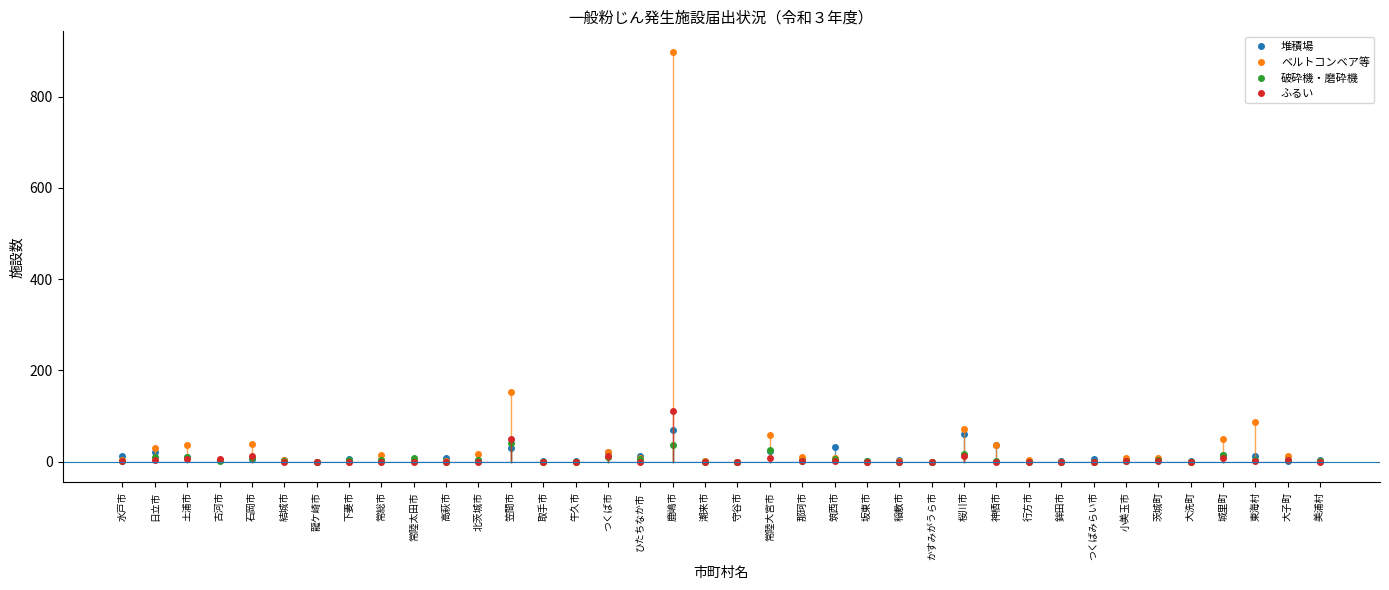

What are all the series names shown in the legend?

堆積場, ベルトコンベア等, 破砕機・磨砕機, ふるい